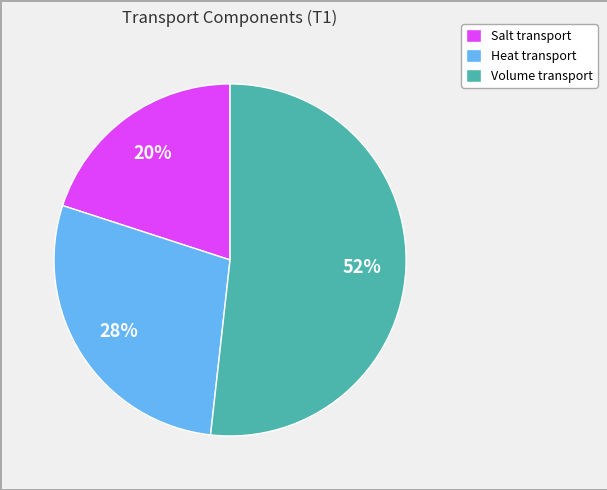

Is there any slice that represents more than half of the pie?

Yes